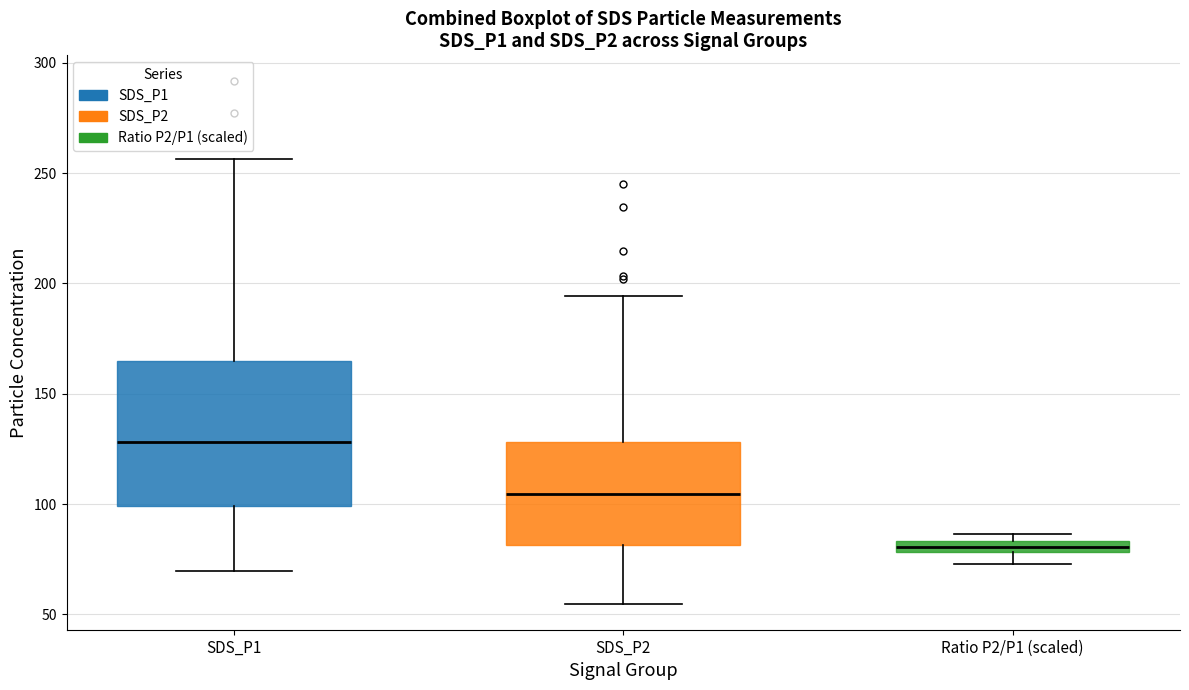

Which box has the highest median line?

SDS_P1